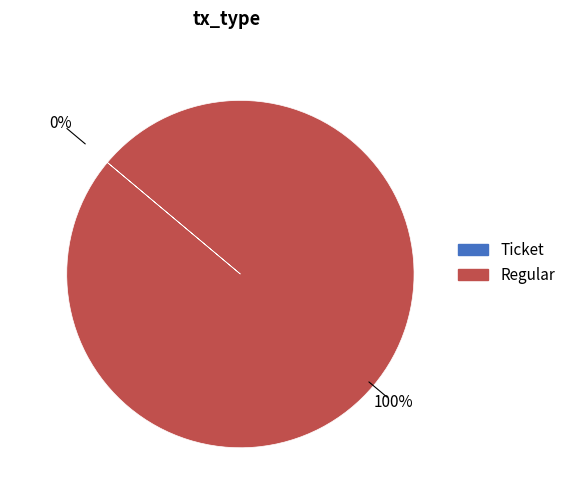

To the nearest percent, what is the difference between the largest and smallest slice percentages?

100%